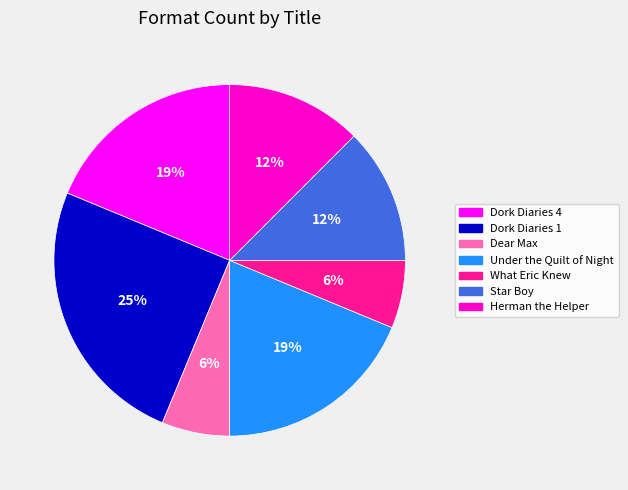

Between Under the Quilt of Night and Dear Max, which is larger?

Under the Quilt of Night